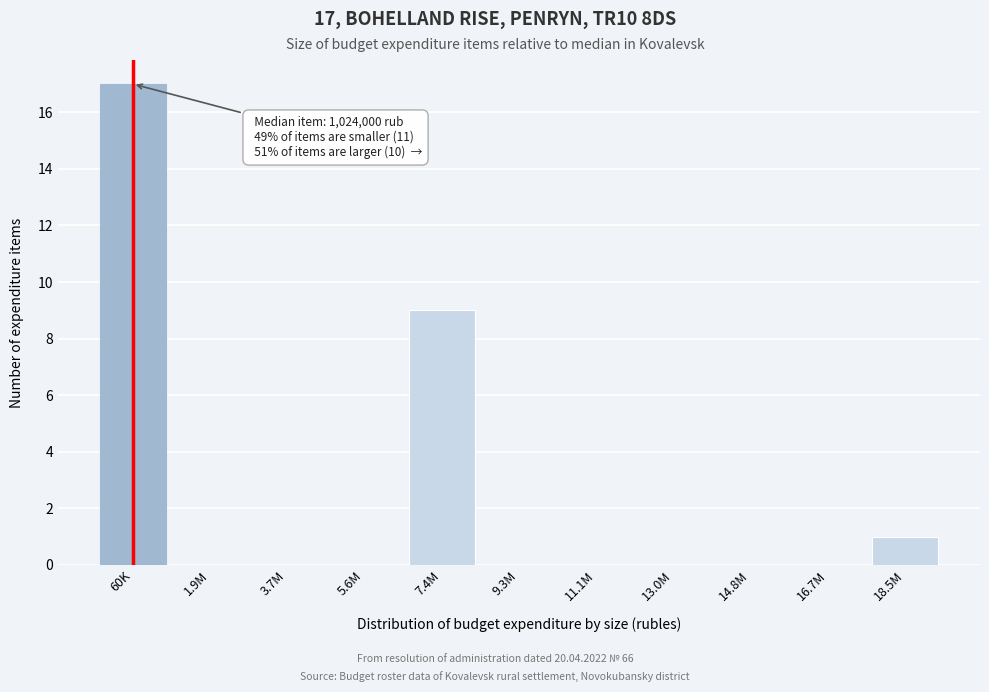

Reading left to right, what are all the values shown in this chart?

60K=17	1.9M=0	3.7M=0	5.6M=0	7.4M=9	9.3M=0	11.1M=0	13.0M=0	14.8M=0	16.7M=0	18.5M=1